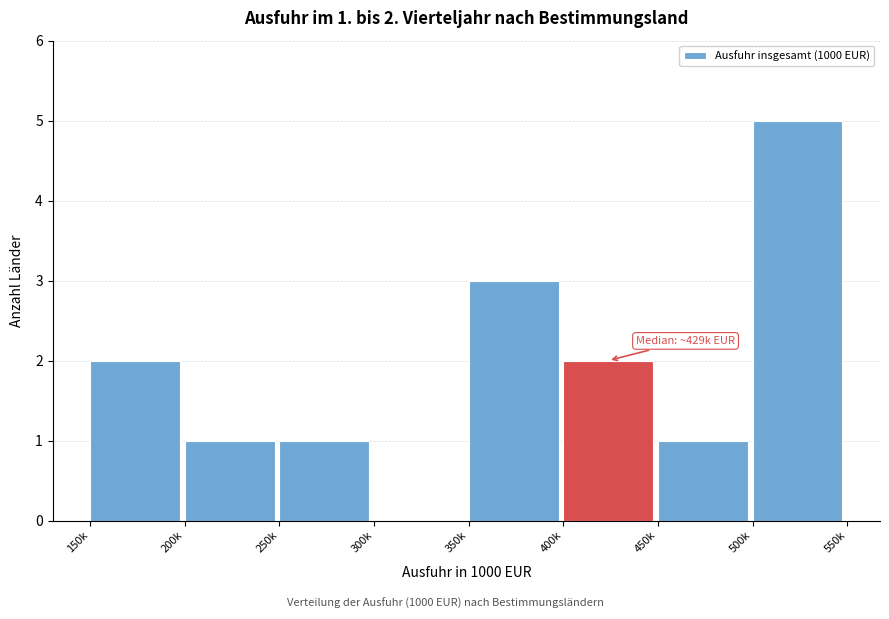

Reading left to right, what are all the values shown in this chart?

150k=2	200k=1	250k=1	300k=0	350k=3	400k=2	450k=1	500k=5